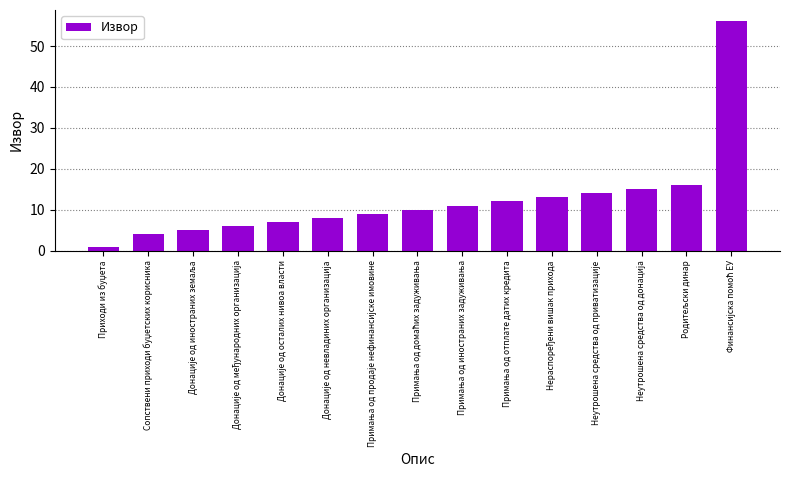

What is the greatest value displayed?

56